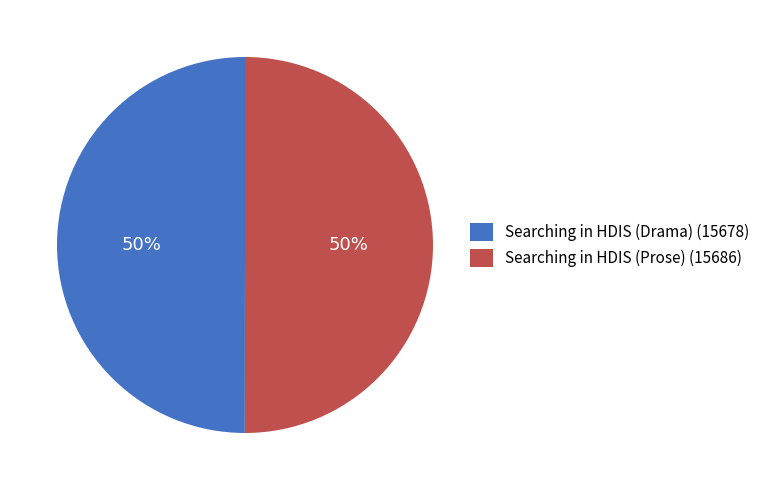

Approximately how many times larger is the value at Searching in HDIS (Prose) (15686) compared to Searching in HDIS (Drama) (15678)?

1.0